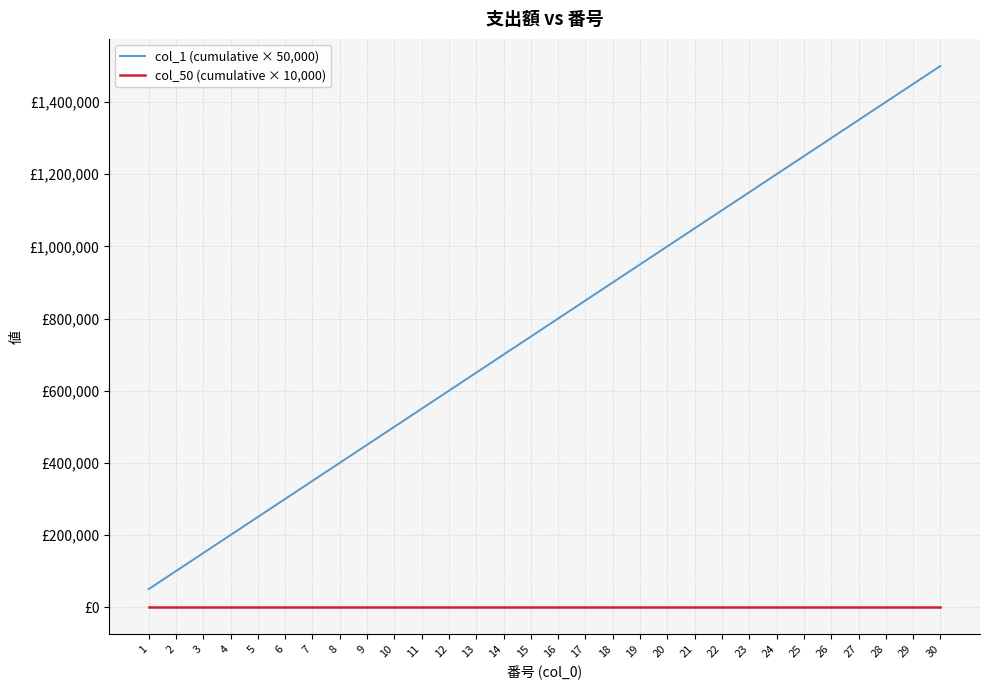

What is the value of the col_1 (cumulative × 50,000) point at the 17th from the left?

850000